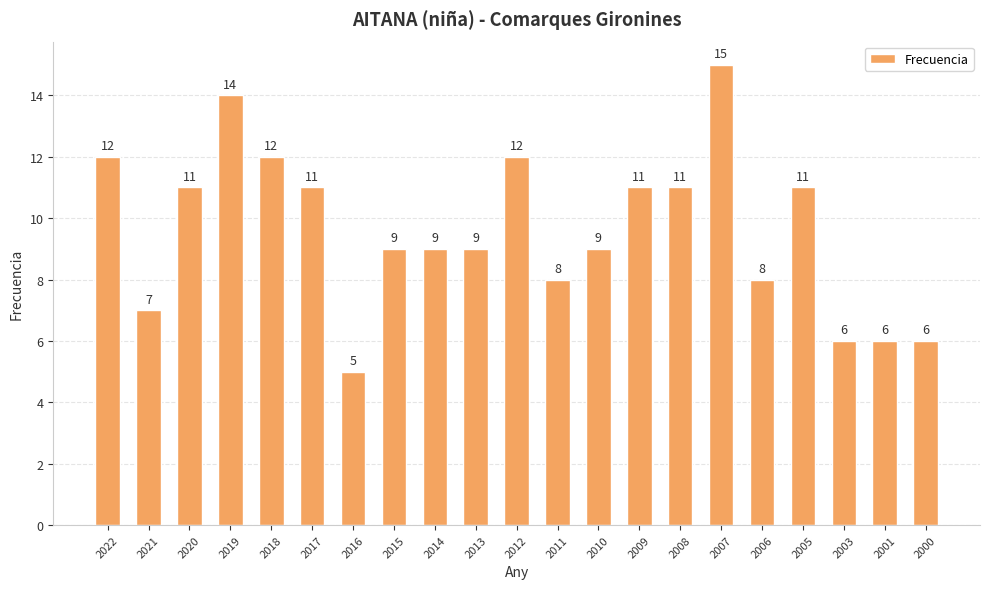

How many distinct data groups are displayed?

1